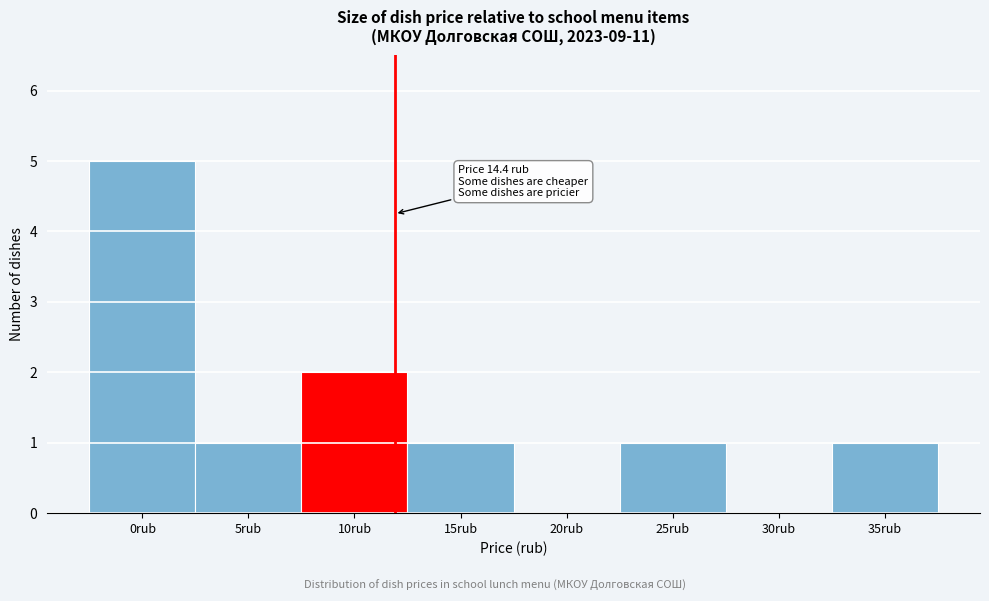

Reading left to right, transcribe all the data shown in this chart.

0rub=5	5rub=1	10rub=2	15rub=1	20rub=0	25rub=1	30rub=0	35rub=1